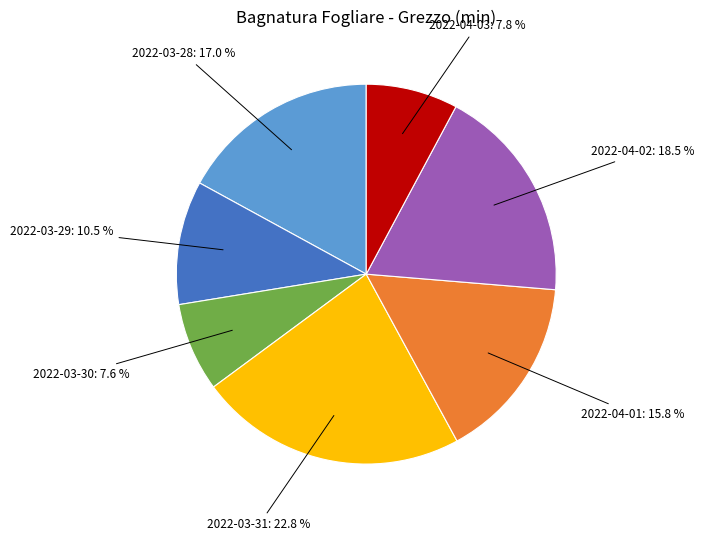

Is there a majority slice in this chart?

No